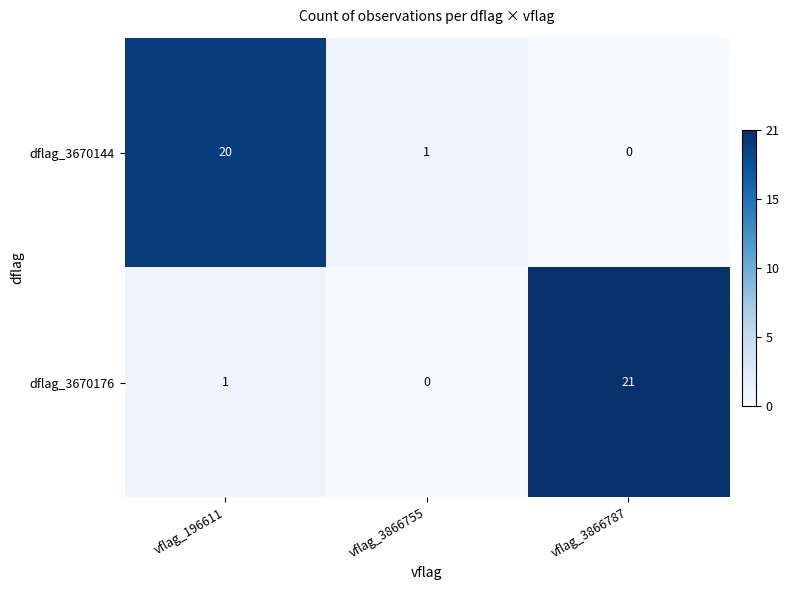

List the labels in order of dflag_3670144 value, largest first.

vflag_196611, vflag_3866755, vflag_3866787